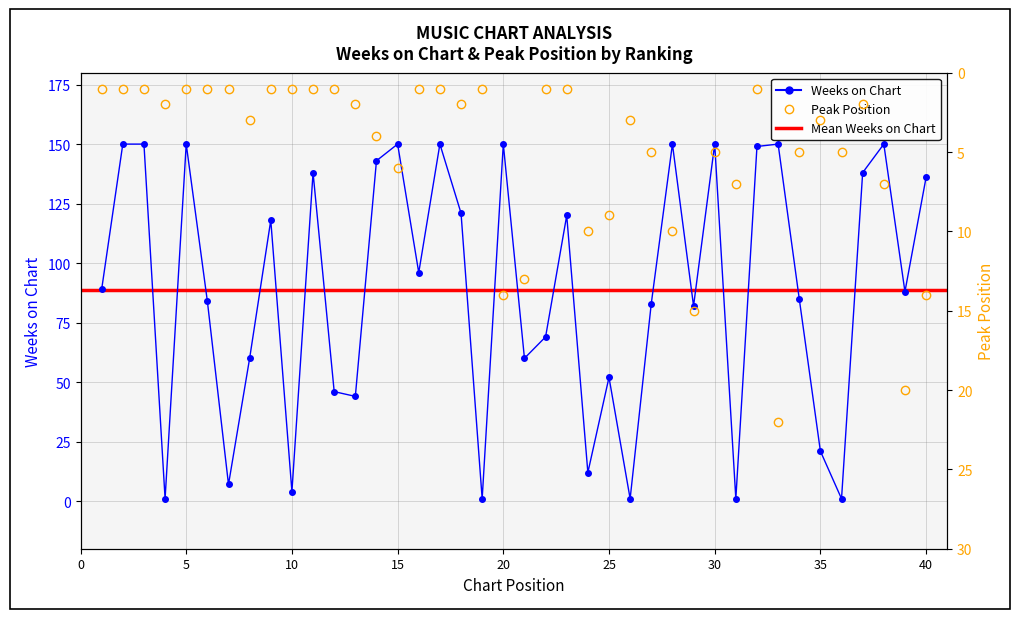

List the series in order of their overall mean, lowest first.

Peak Position, Weeks on Chart